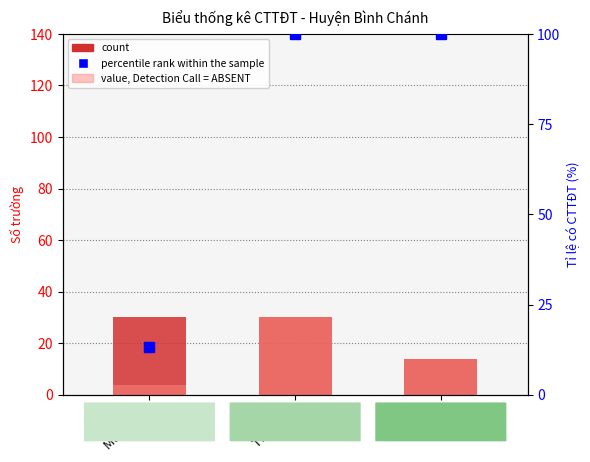

What is the difference between the maximum and minimum values in the value, Detection Call = ABSENT series?

26.0